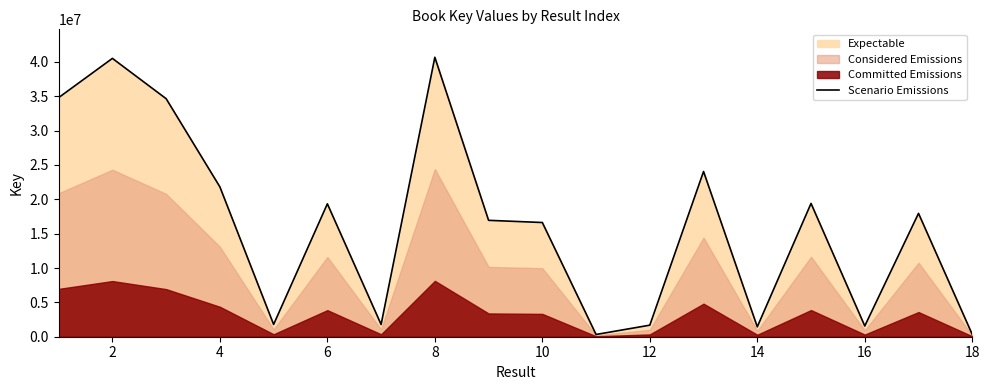

The value at 16 is 4701686. True or false?

False